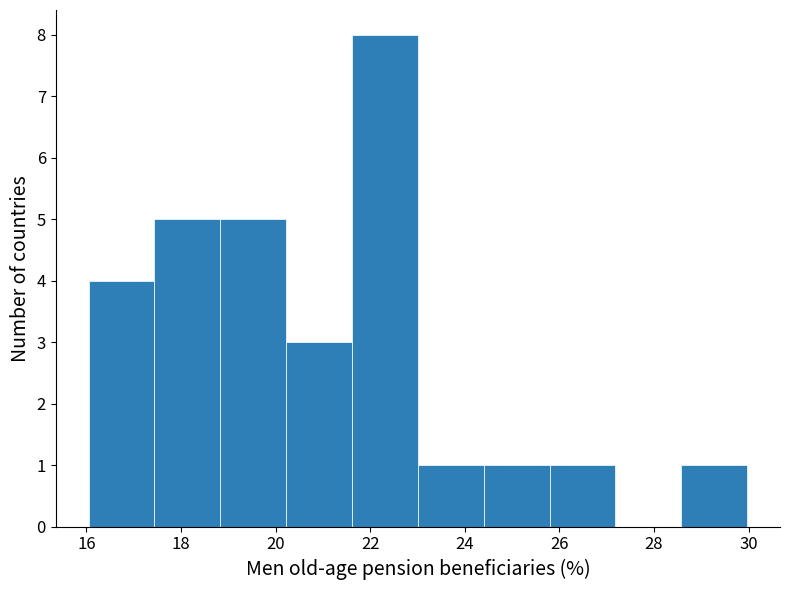

Which range on the x-axis has the tallest bar?

21.6 to 23.0